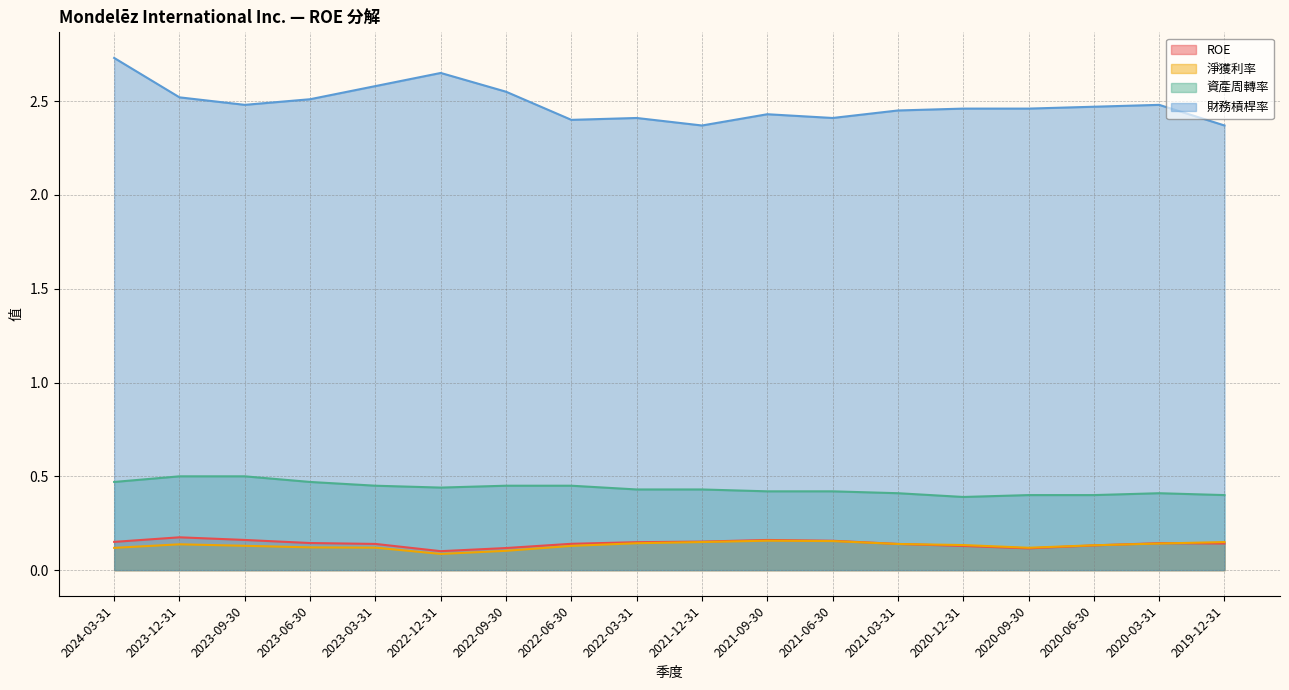

Which label corresponds to the smallest value in the chart?

2022-12-31